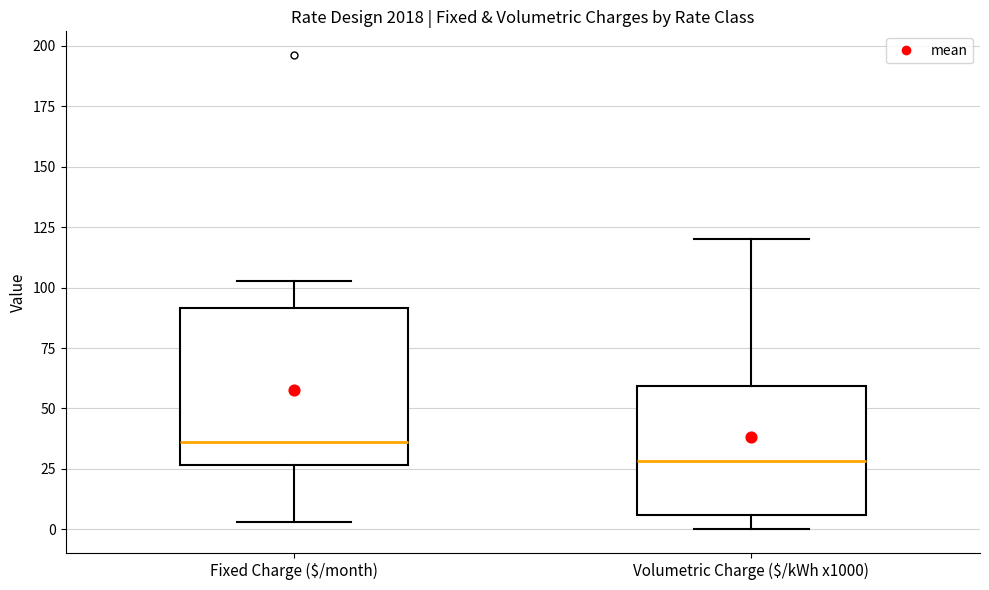

Which box's median line is the highest?

Fixed Charge ($/month)